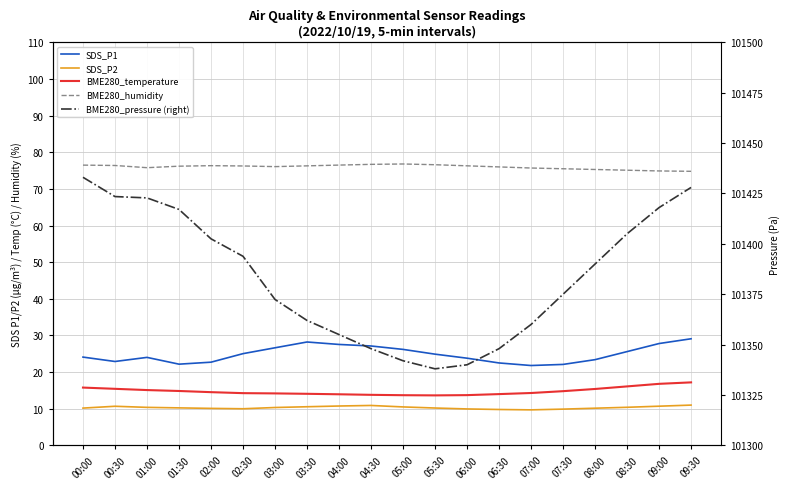

What is the difference between the maximum and second lowest values in the BME280_pressure (right) series?

93.0